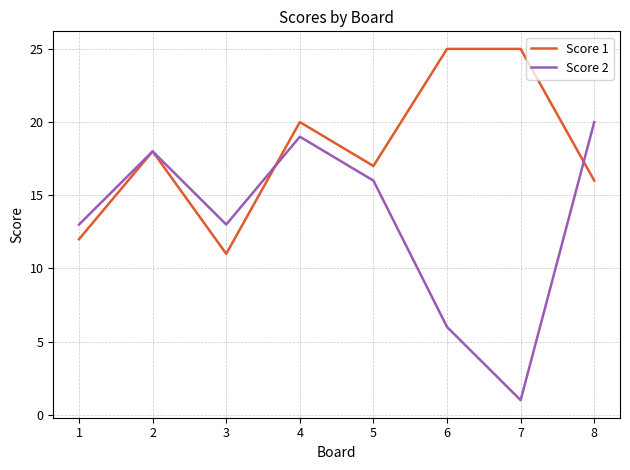

The Score 2 series shows 19 at 4. True or false?

True